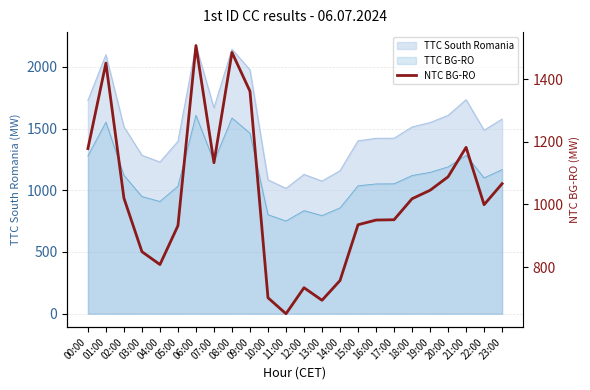

At which category does the chart reach its peak across all series?

06:00